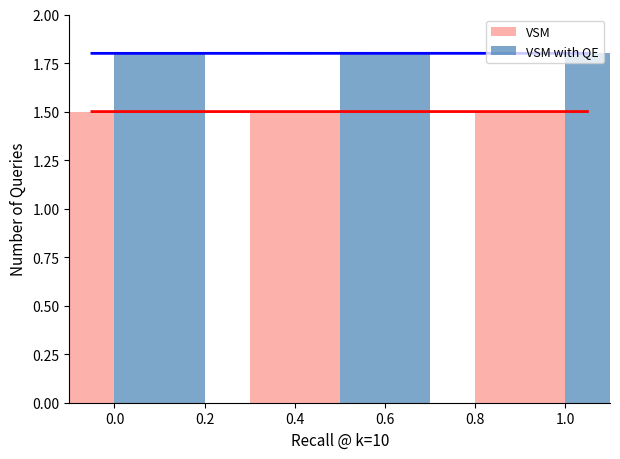

Is the value of VSM at 0.0 greater than the value of VSM with QE at 0.0?

No